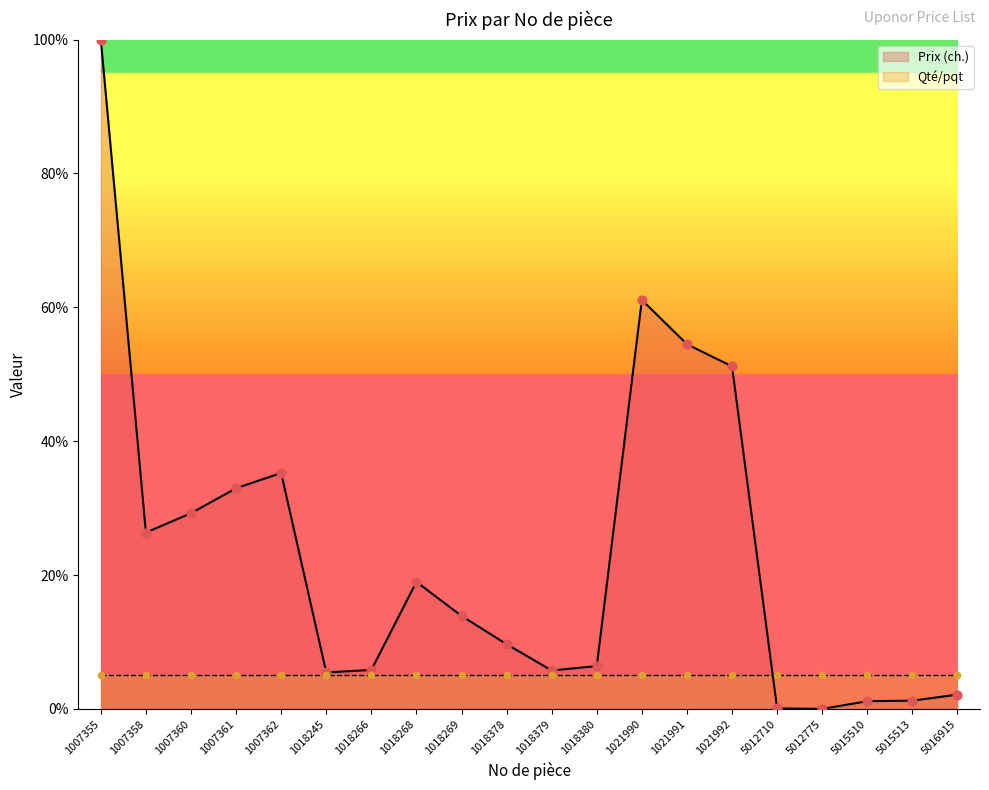

What is the change in value from 1007358 to 5012710?

-26.3